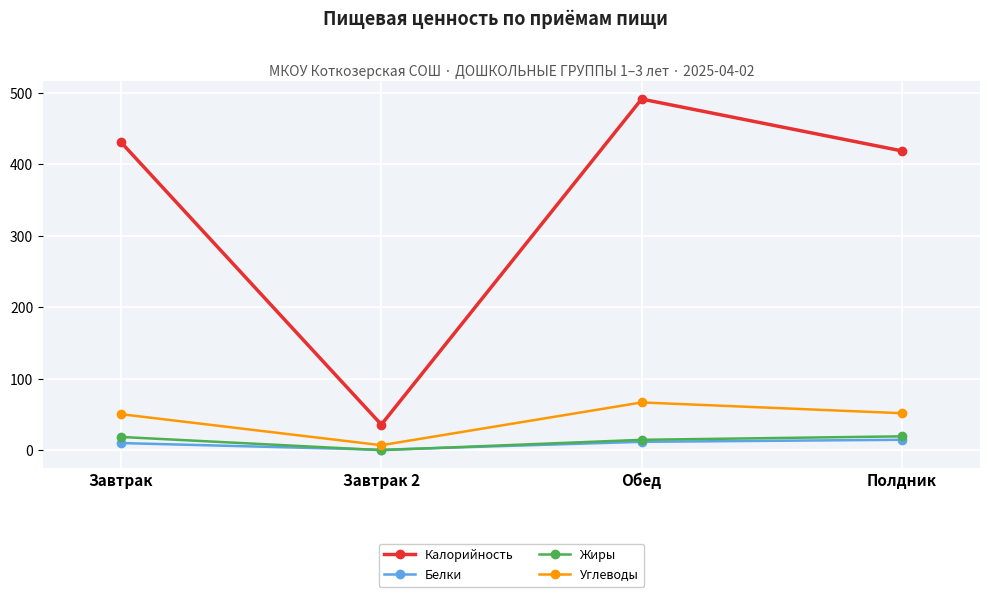

The value of Жиры at Полдник is 19.6. True or false?

True